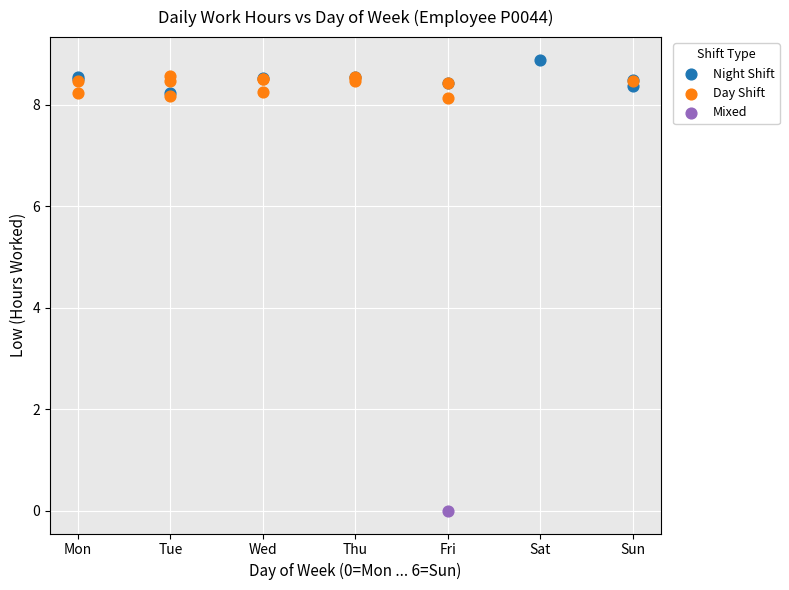

Which series reaches the minimum Y coordinate?

Mixed